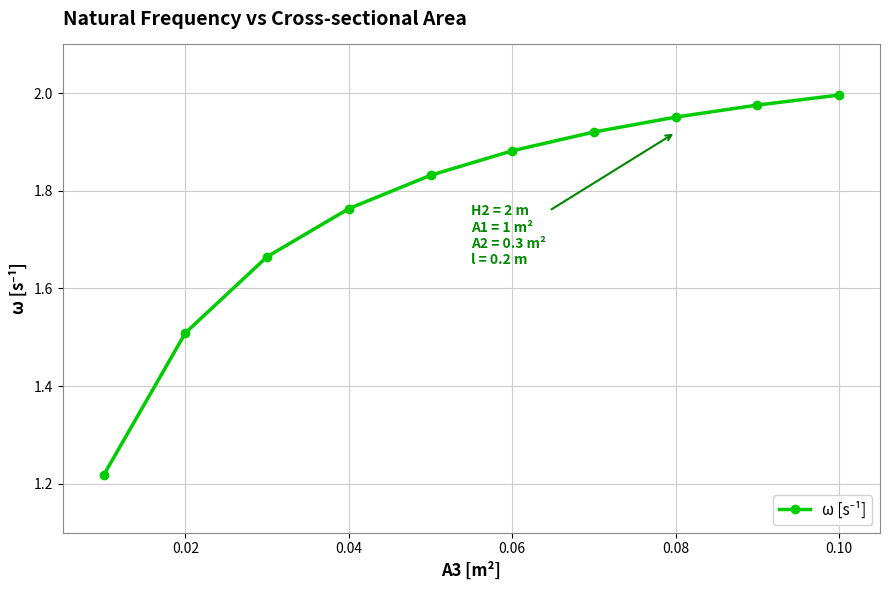

True or false: there are more than 1 points higher than both neighbors.

False